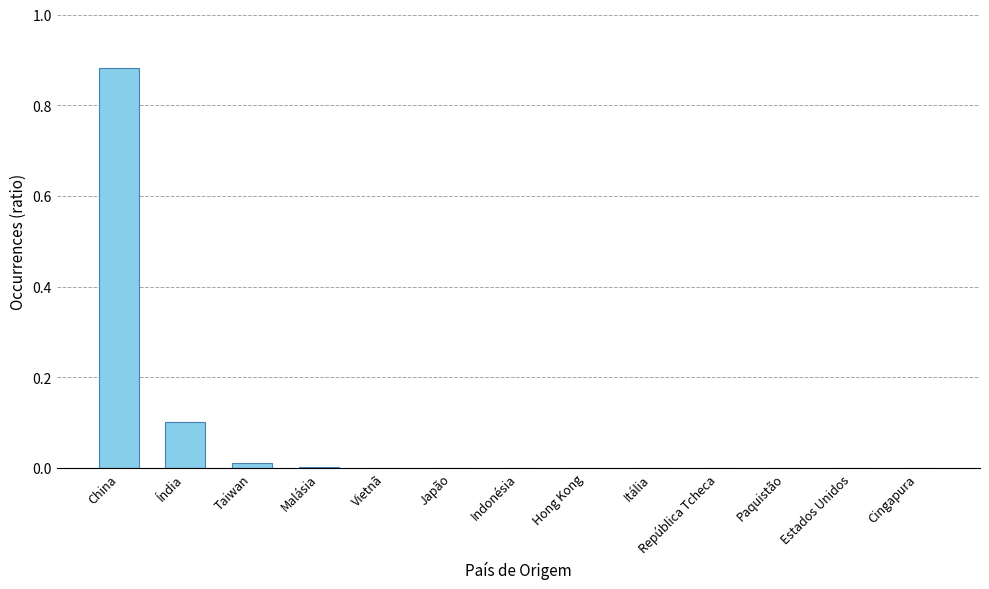

The chart shows a value of 0.0 at Japão. True or false?

True